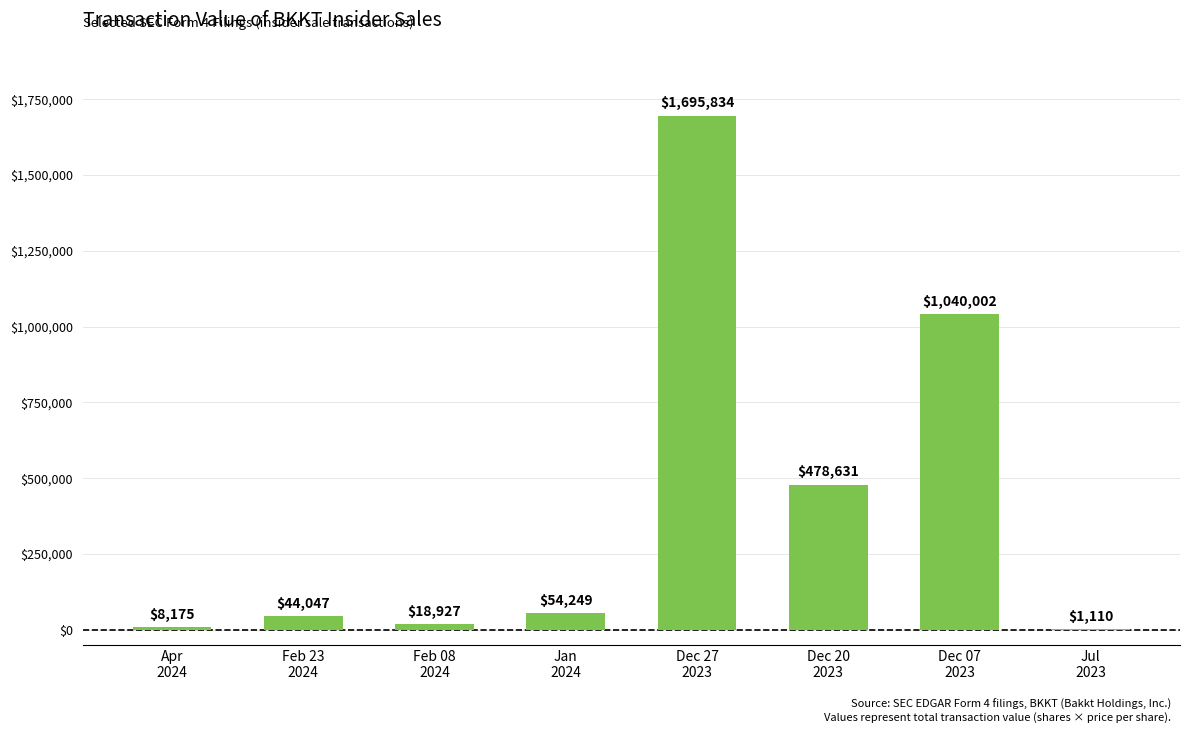

What is the greatest value displayed?

1695834